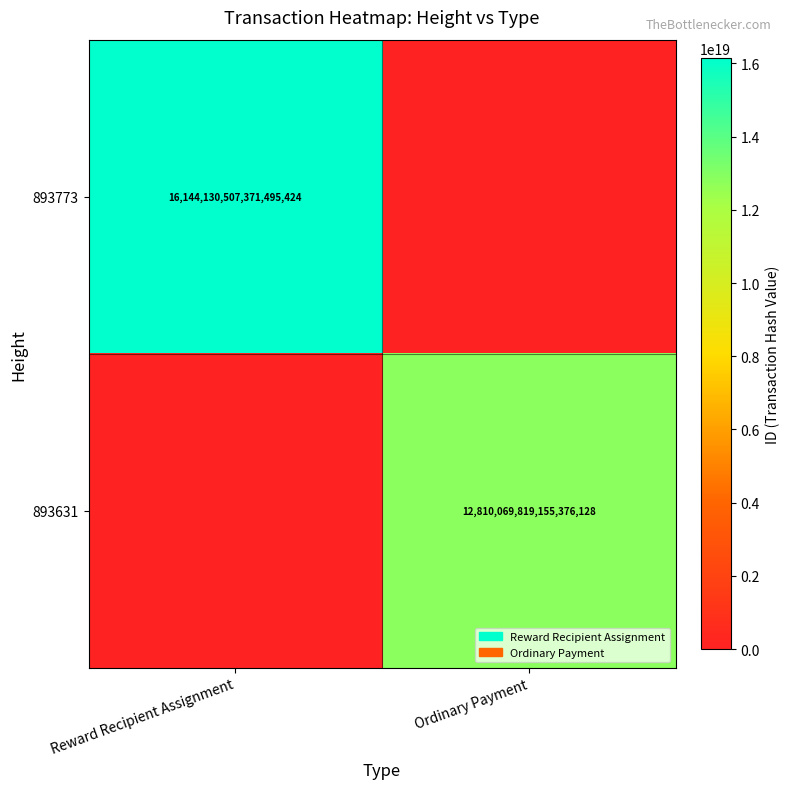

Is it true that 893773 equals 26963260044273225728 at Reward Recipient Assignment?

False